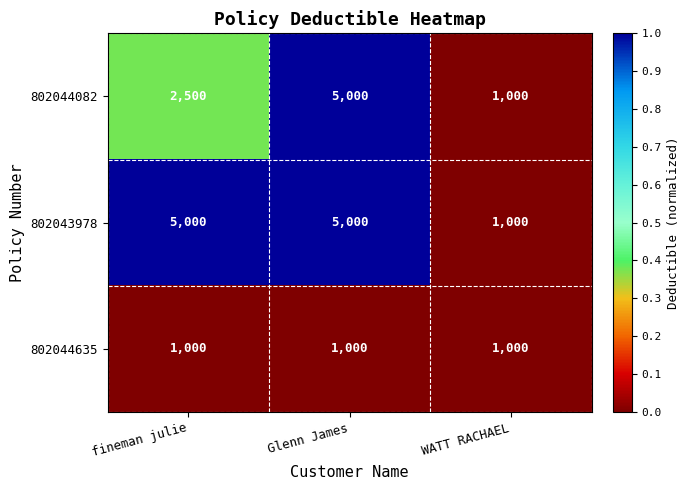

What is the maximum value shown in the chart?

5000